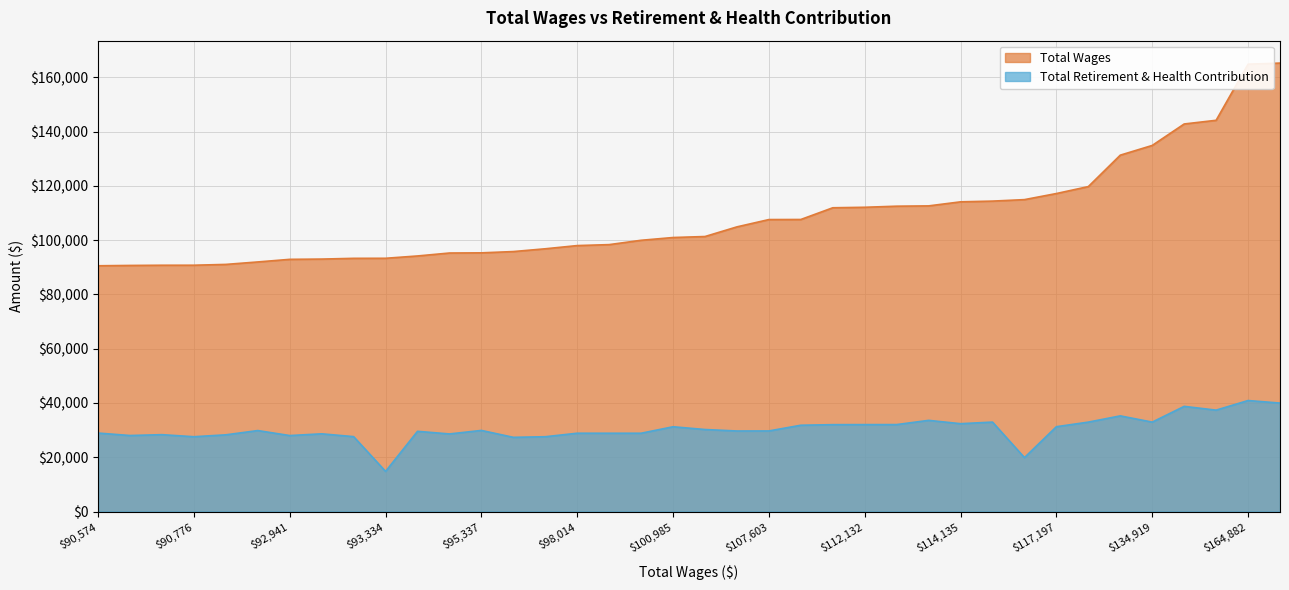

True or false: Total Wages and Total Retirement & Health Contribution cross at least once.

False